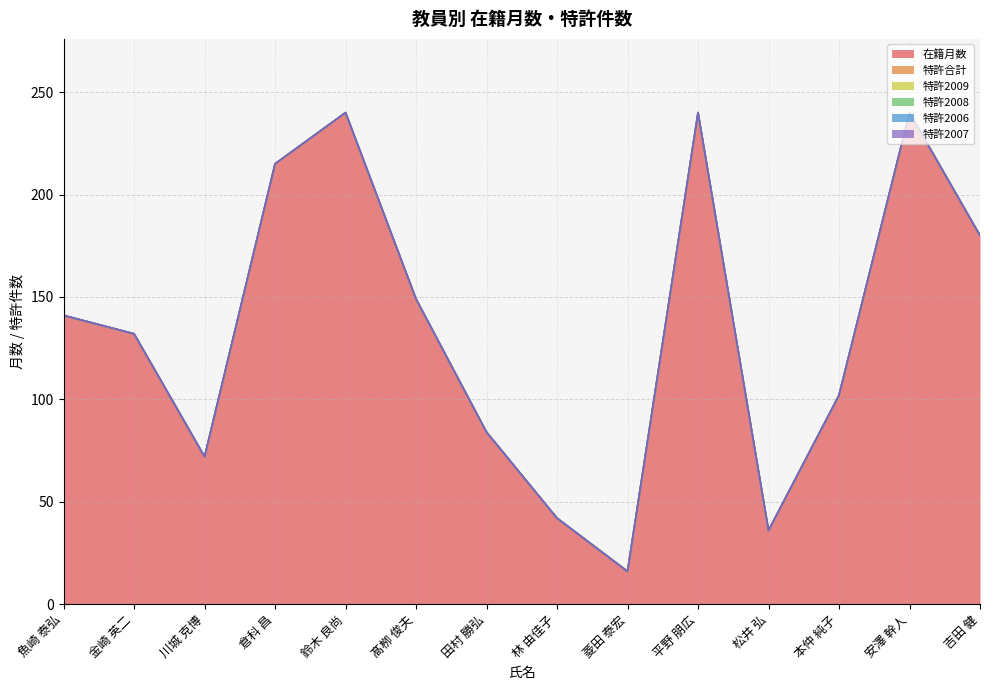

List the labels in order of 在籍月数 value, smallest first.

菱田 泰宏, 松井 弘, 林 由佳子, 川城 克博, 田村 勝弘, 本仲 純子, 金崎 英二, 魚崎 泰弘, 髙栁 俊夫, 吉田 健, 倉科 昌, 鈴木 良尚, 平野 朋広, 安澤 幹人